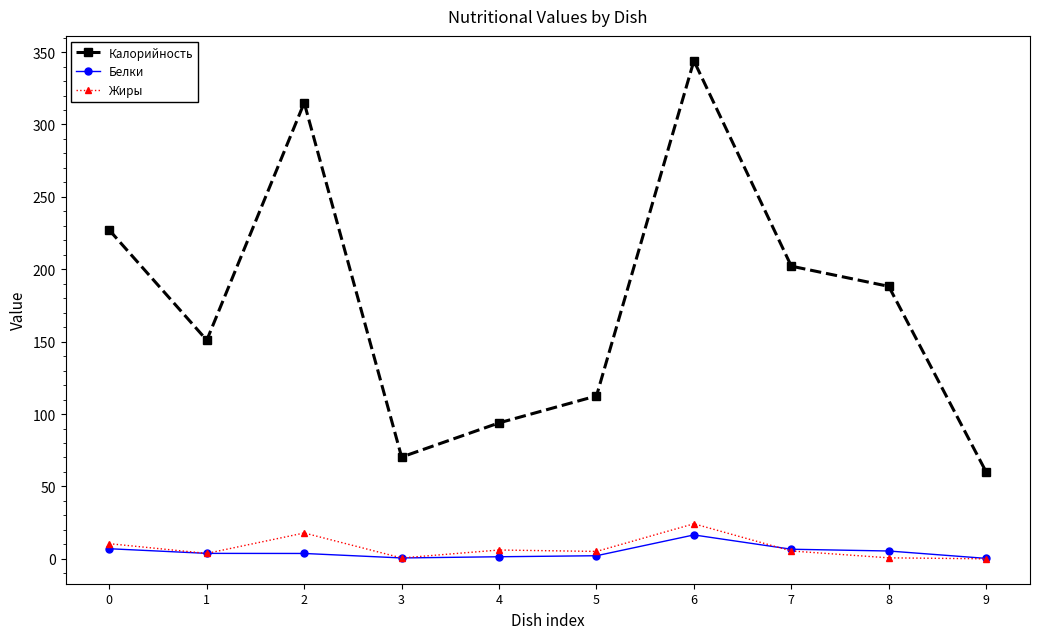

What is the value of the Калорийность point at the 9th from the left?

188.2